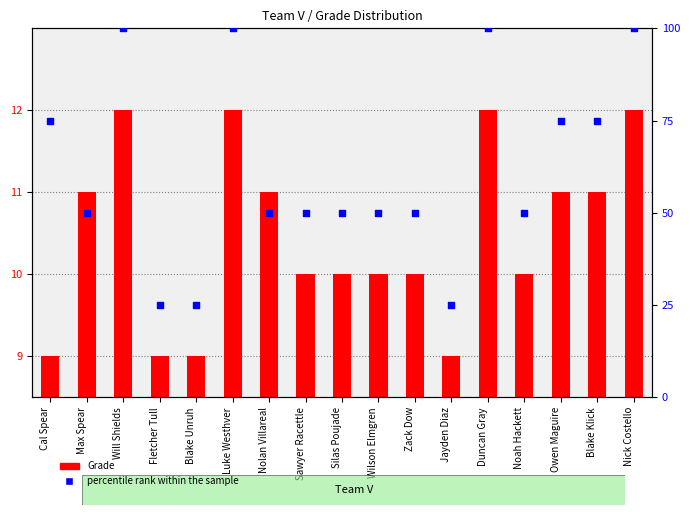

At which category is the sum across all series the highest?

Will Shields